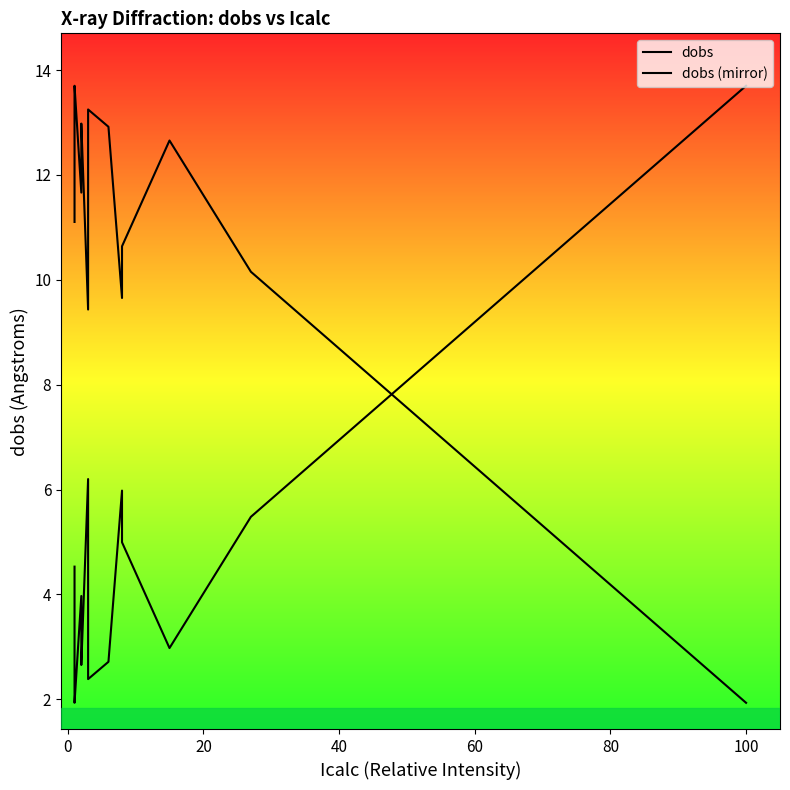

Which series has the largest total across all categories?

dobs (mirror)